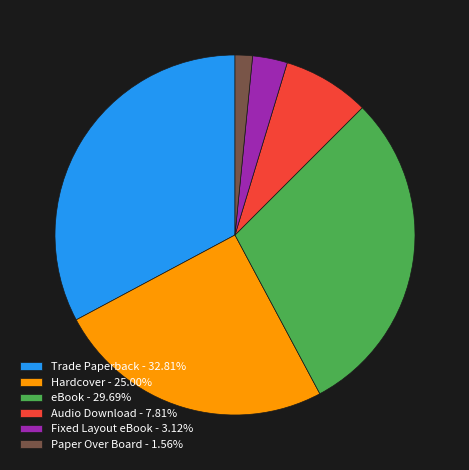

What is the smallest slice in the pie chart?

Paper Over Board